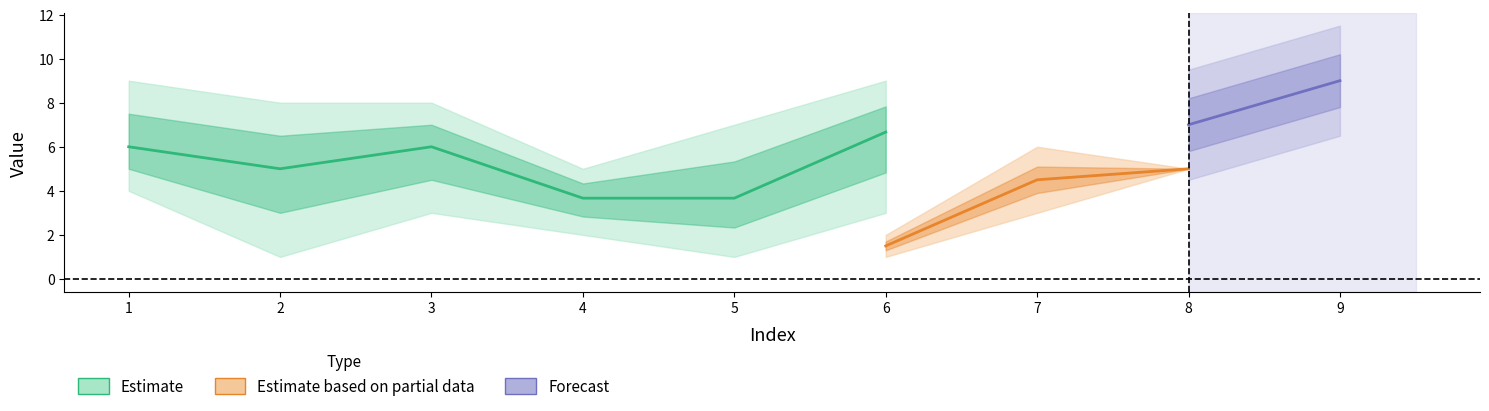

What is the maximum value shown in the chart?

9